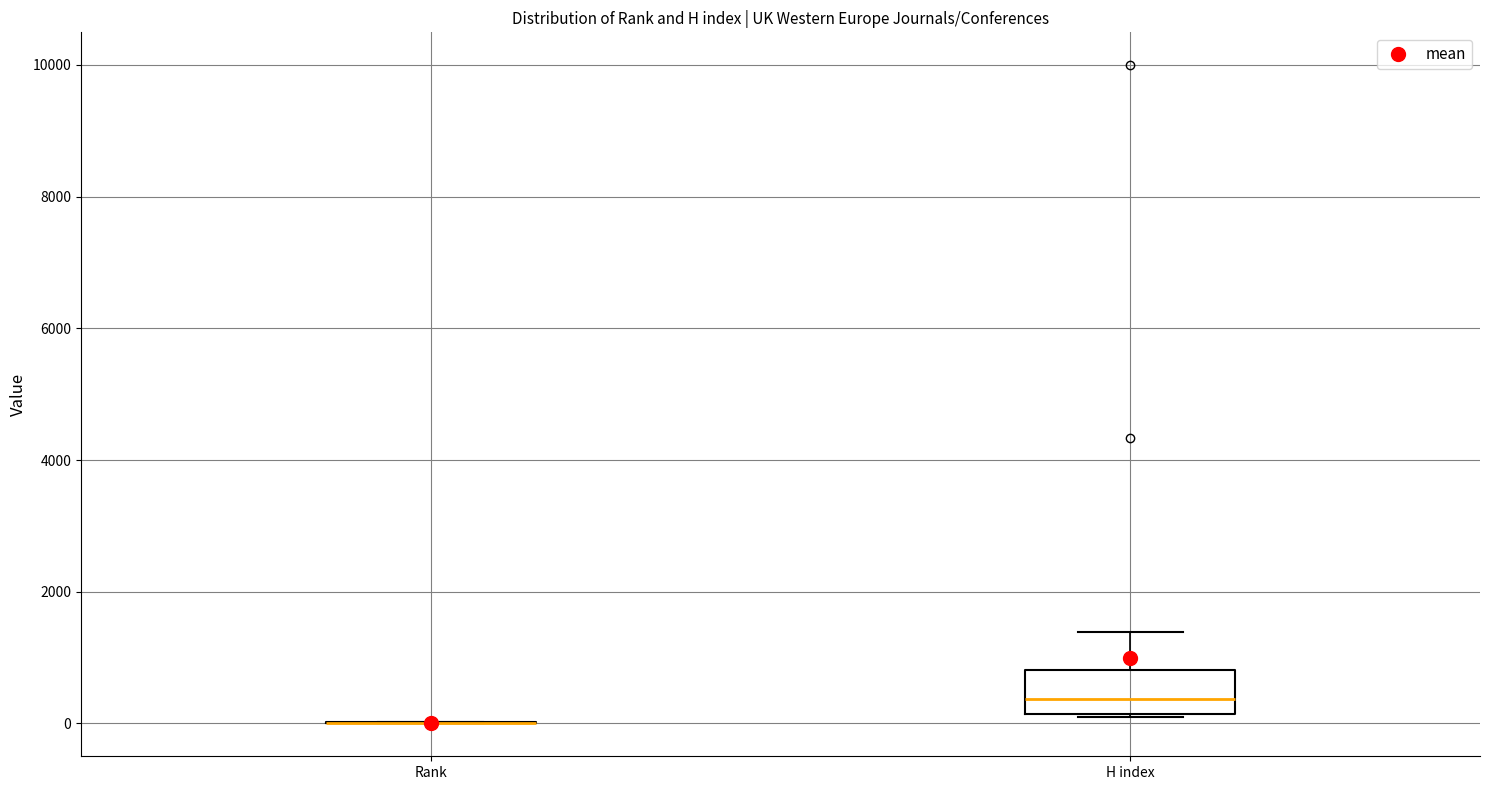

Reading left to right, transcribe this box plot: for each box, give where its median line is, the range the box spans, and where its two whiskers end, as read against the y-axis. The values are not printed on the chart, so give them approximately, as read against the axis.

Rank: box collapsed to a line at 0, whiskers 0 to 0
H index: median 400, box 200 to 800, whiskers 200 to 1400